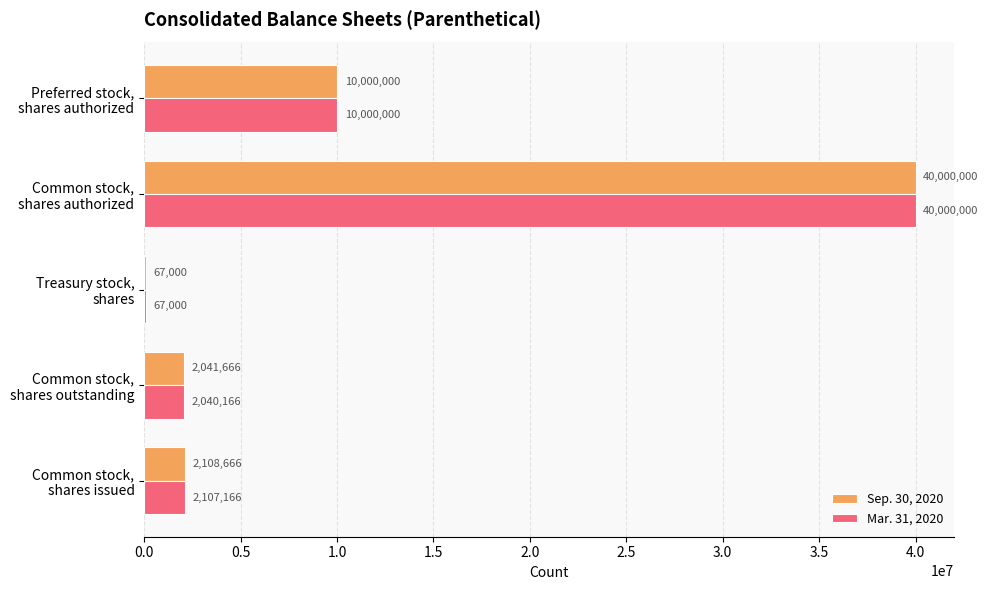

What is the highest value of the Sep. 30, 2020 series?

40000000